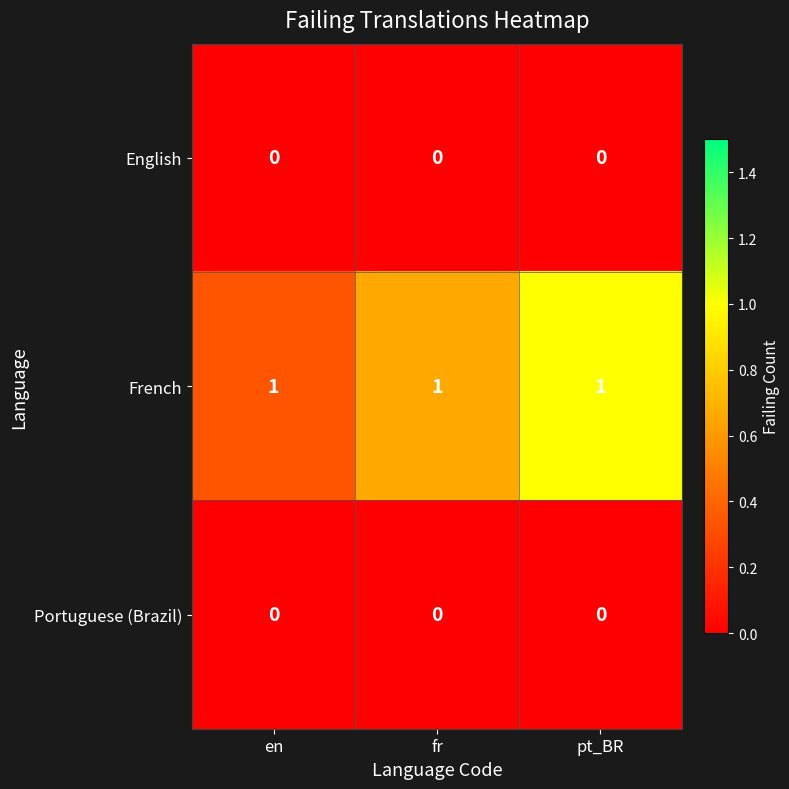

Is the value of French at en greater than the value of English at pt_BR?

Yes